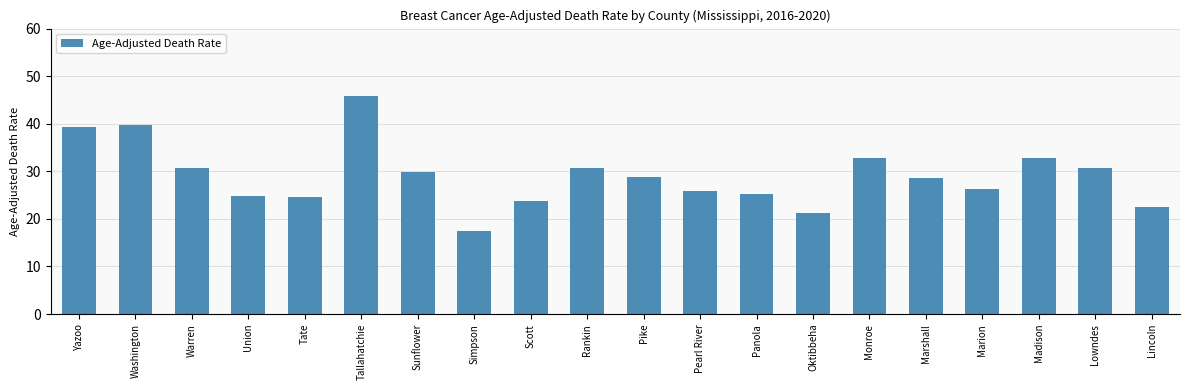

What is the difference between the values at Pike and Madison?

4.1